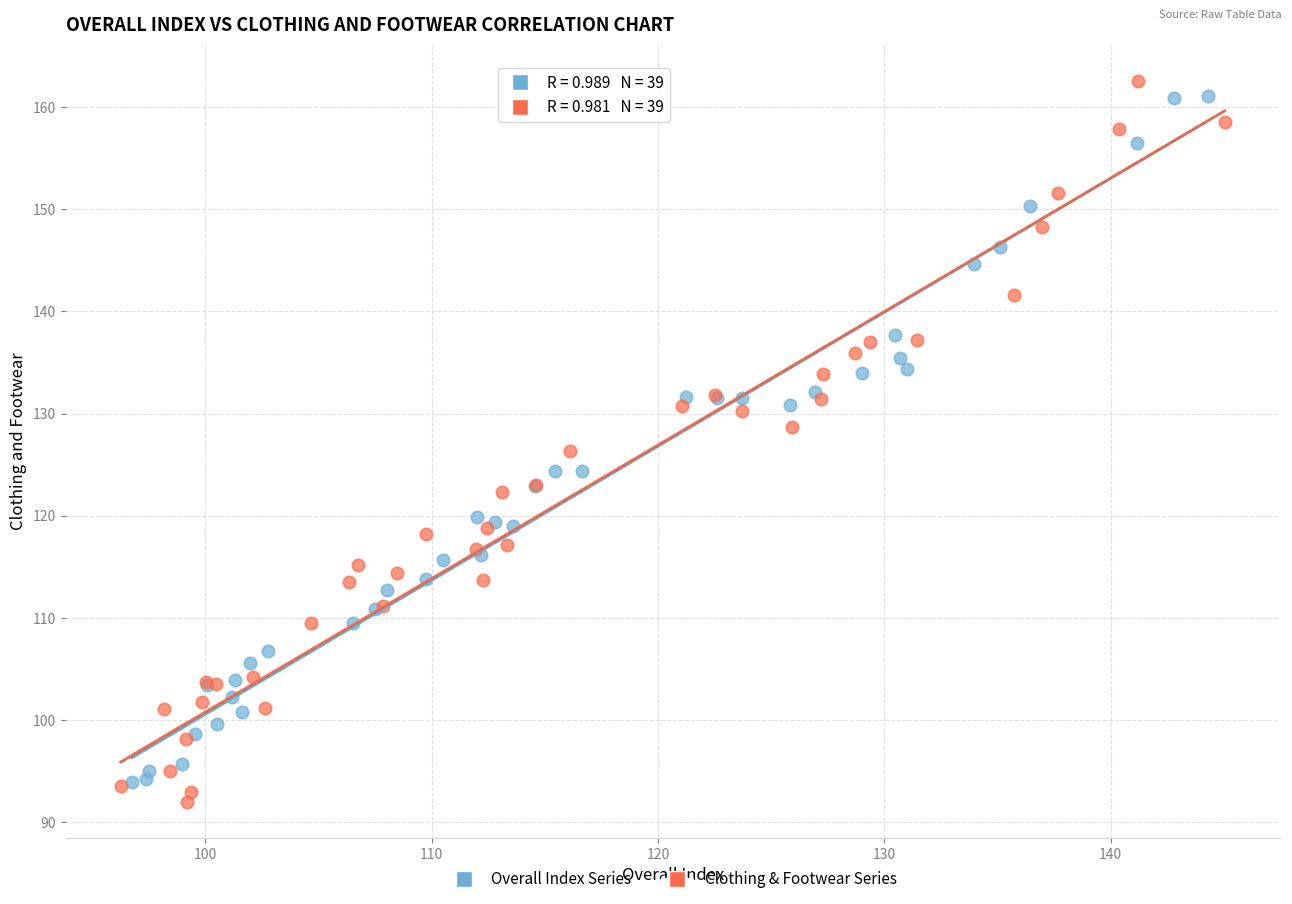

What are all the series names shown in the legend?

Overall Index Series, Clothing & Footwear Series